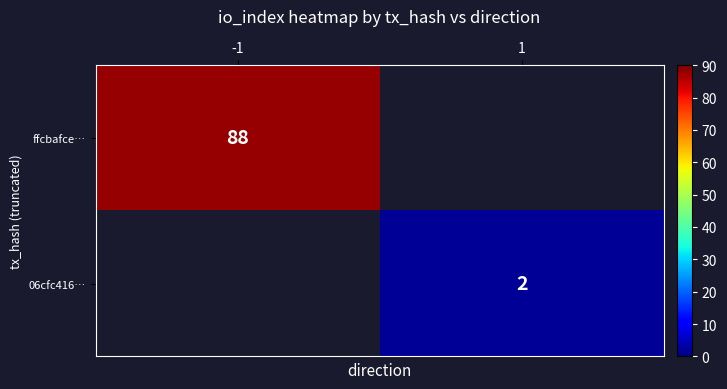

True or false: 06cfc416… has a value of 2 at 1.

True